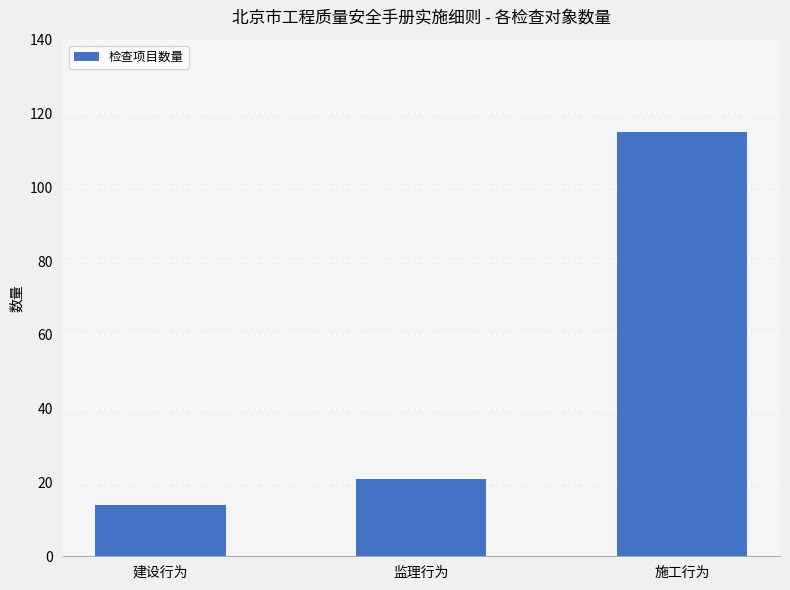

What is the ratio of the value at 施工行为 to the value at 建设行为?

8.2